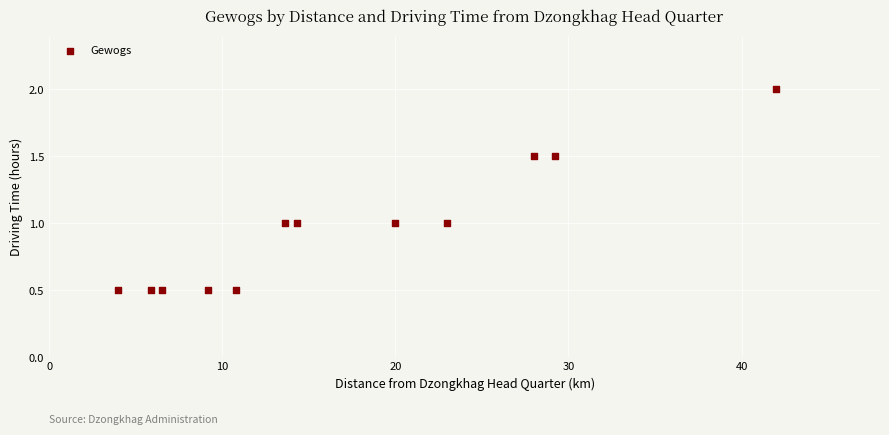

What is the range of X values (max minus min)?

38.0